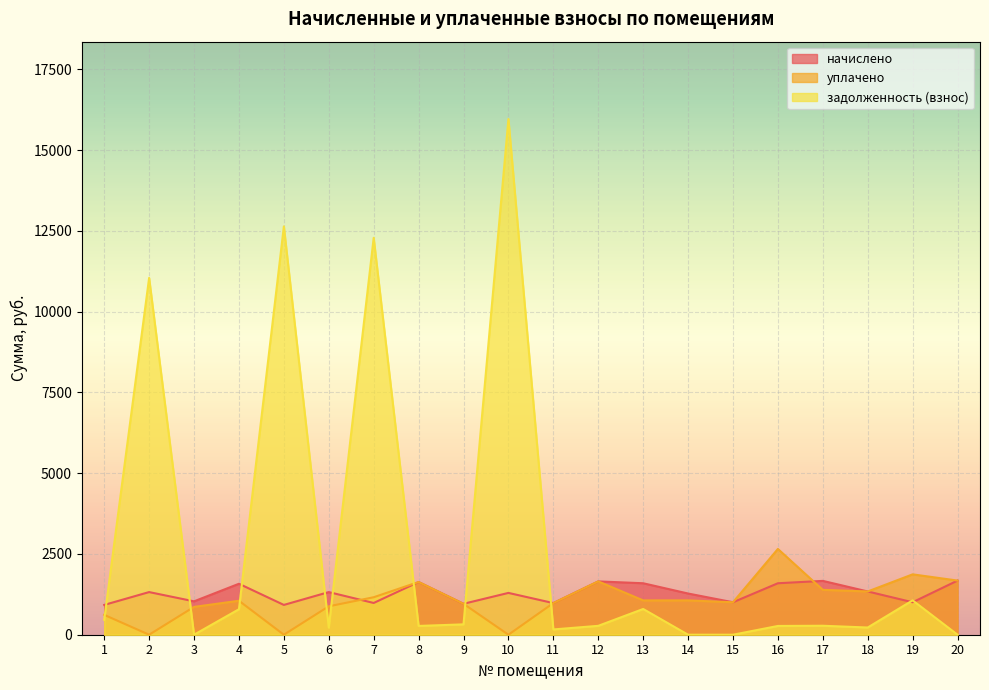

At which label is начислено closest to 1299?

10